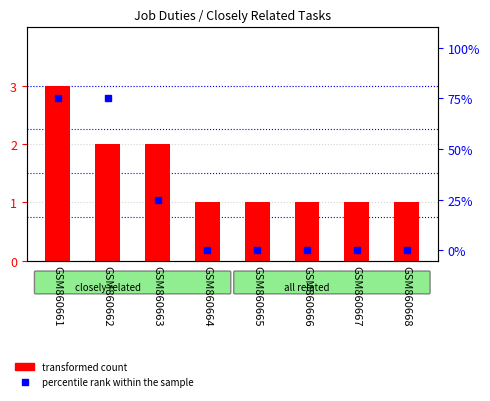

Are the bars horizontal?

No